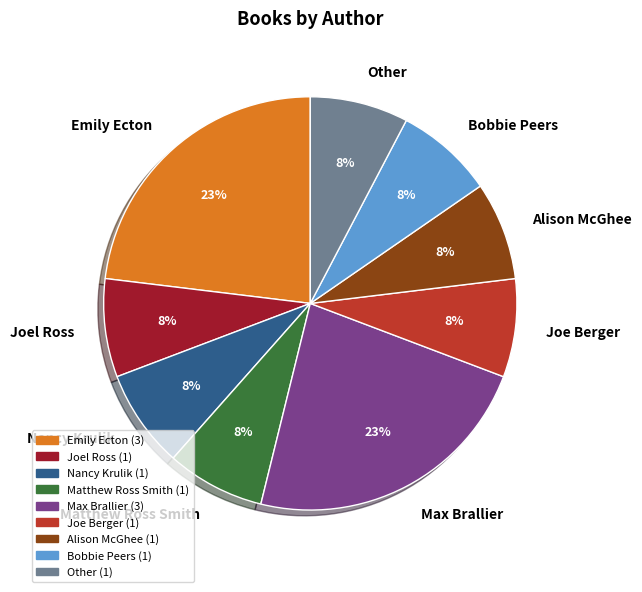

To the nearest percent, what is the average slice percentage?

11%